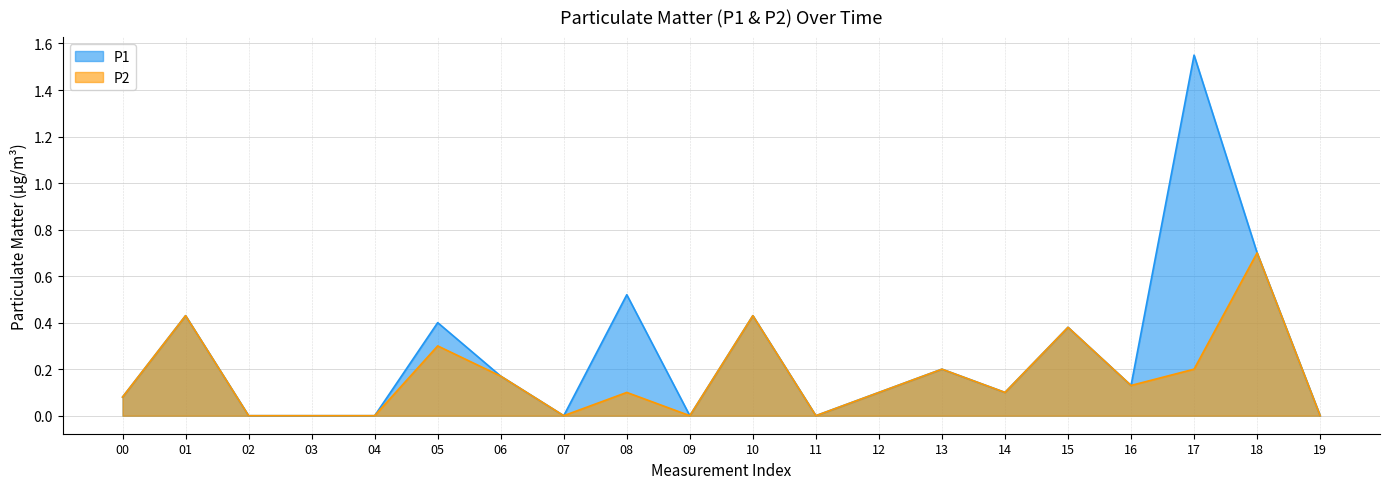

In P2, how many points are higher than both neighbors (excluding endpoints)?

7